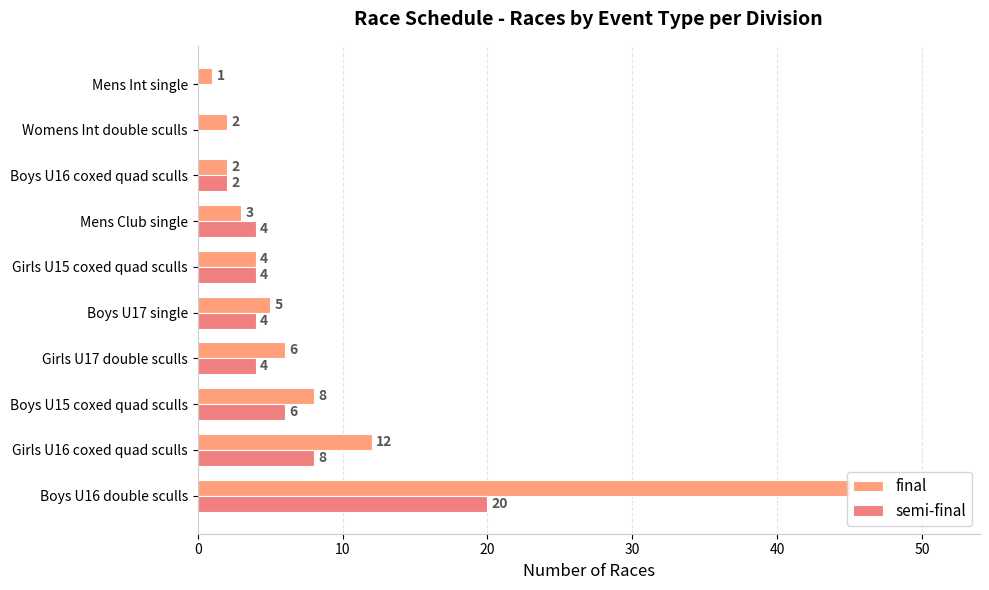

Count the number of categories in the chart.

10